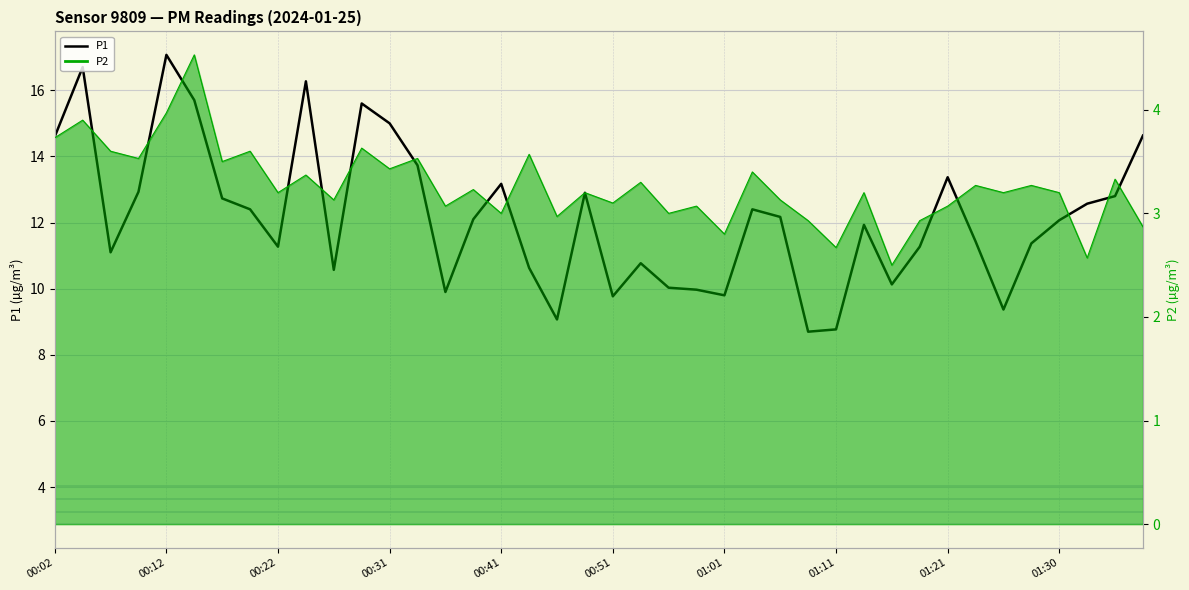

True or false: there are more than 0 points higher than both neighbors.

True